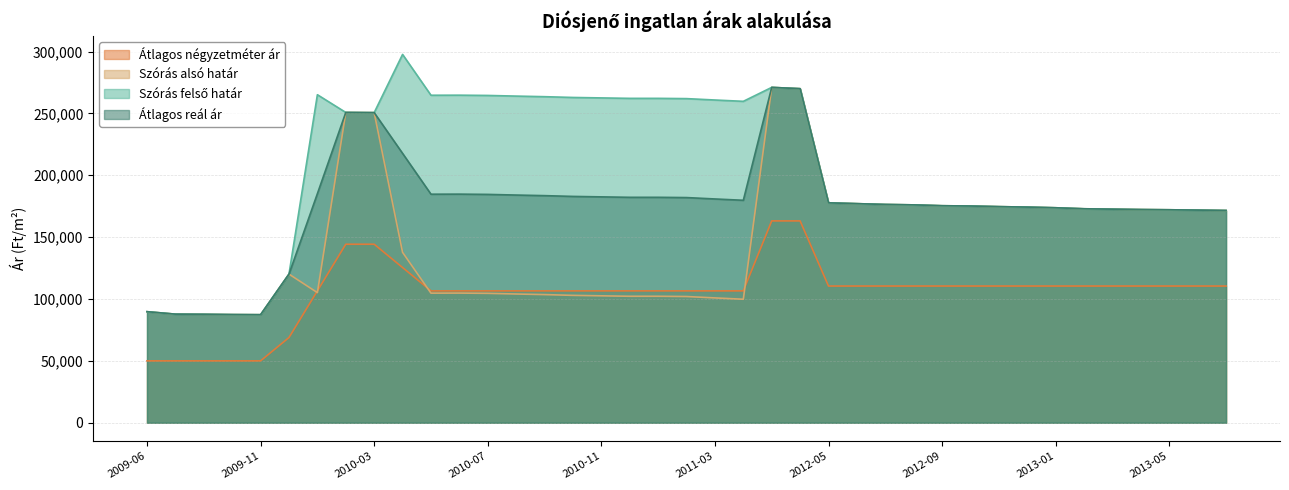

True or false: Szórás alsó határ and Szórás felső határ cross at least once.

False